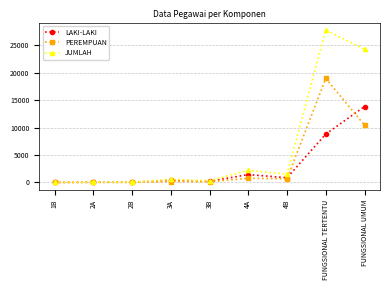

True or false: PEREMPUAN has more than 1 interior local peaks.

True